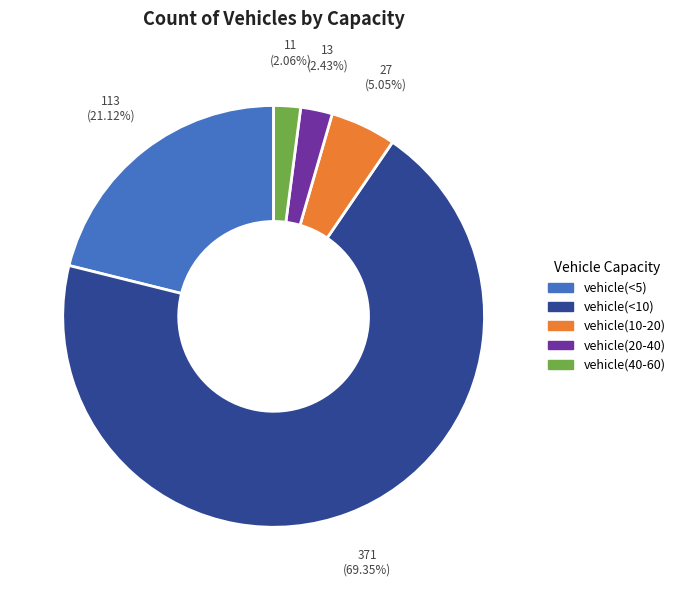

What portion of the pie excludes vehicle(<10)?

30.7%